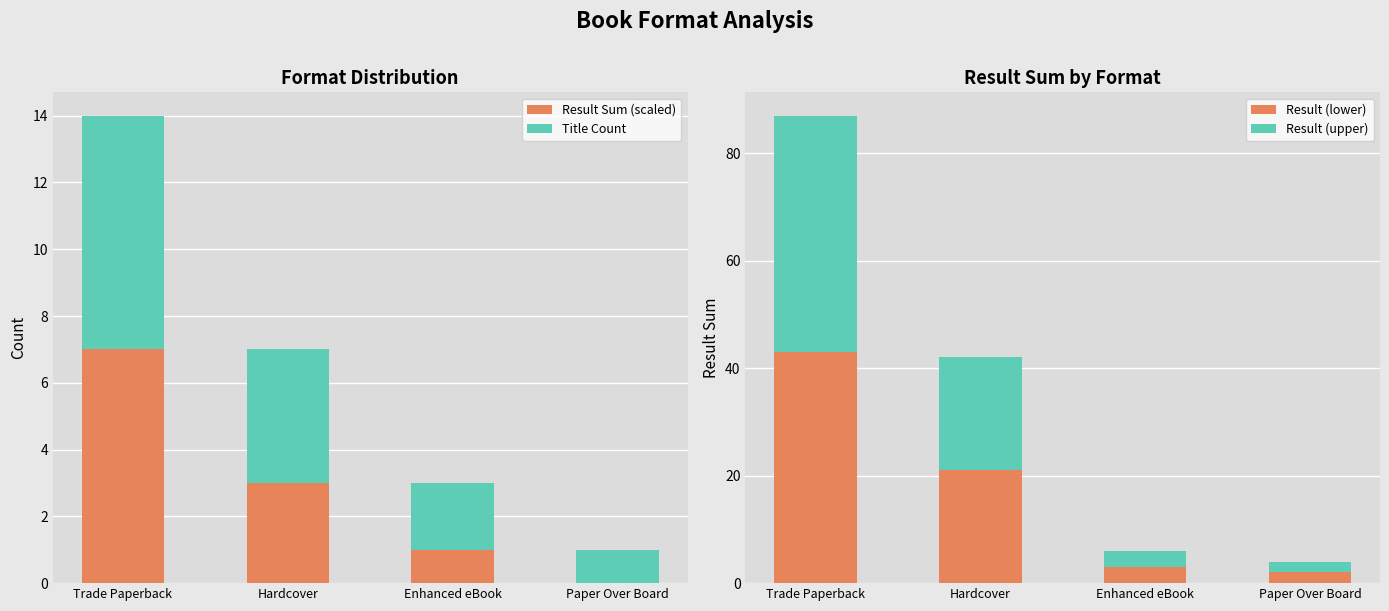

What is the minimum value for Title Count?

1